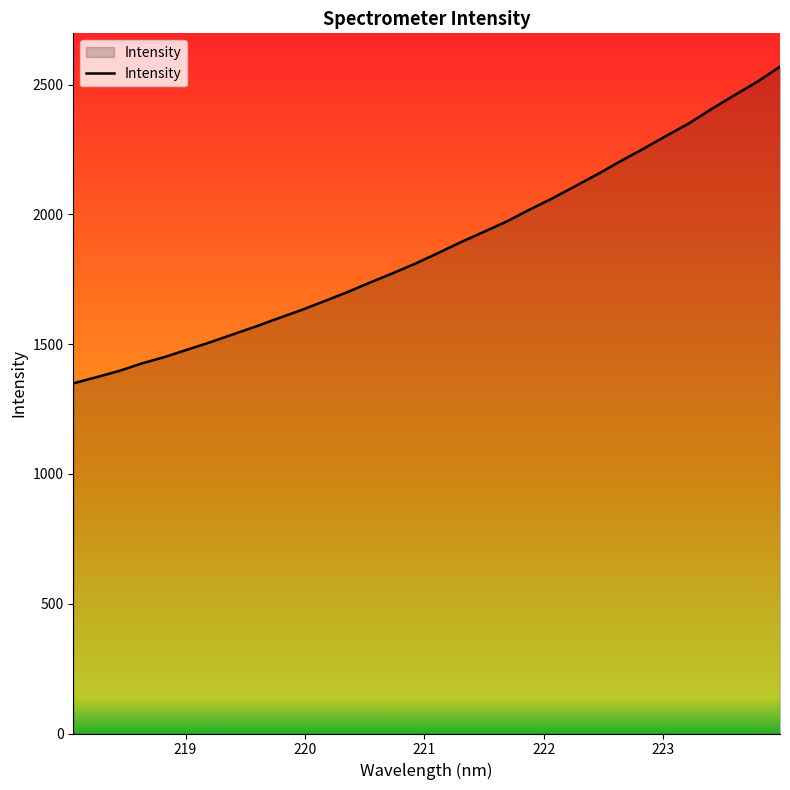

What is the difference between the maximum and minimum values?

1220.4